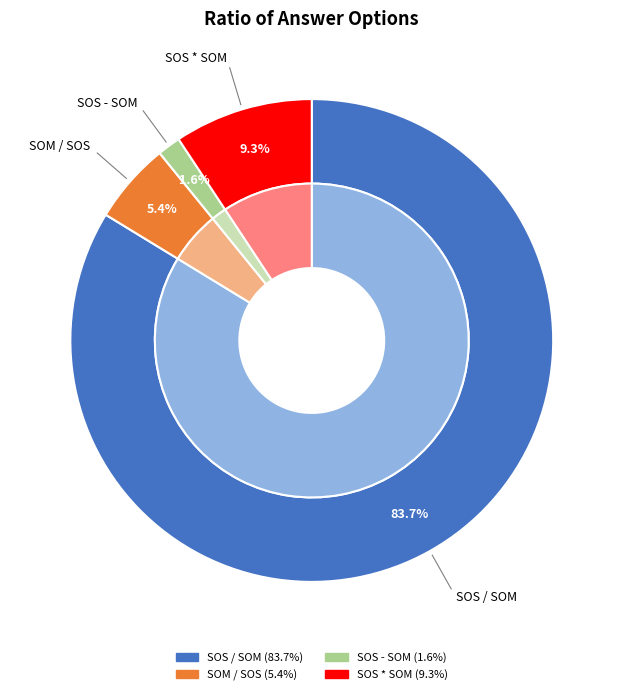

Which slice is the smallest?

SOS - SOM